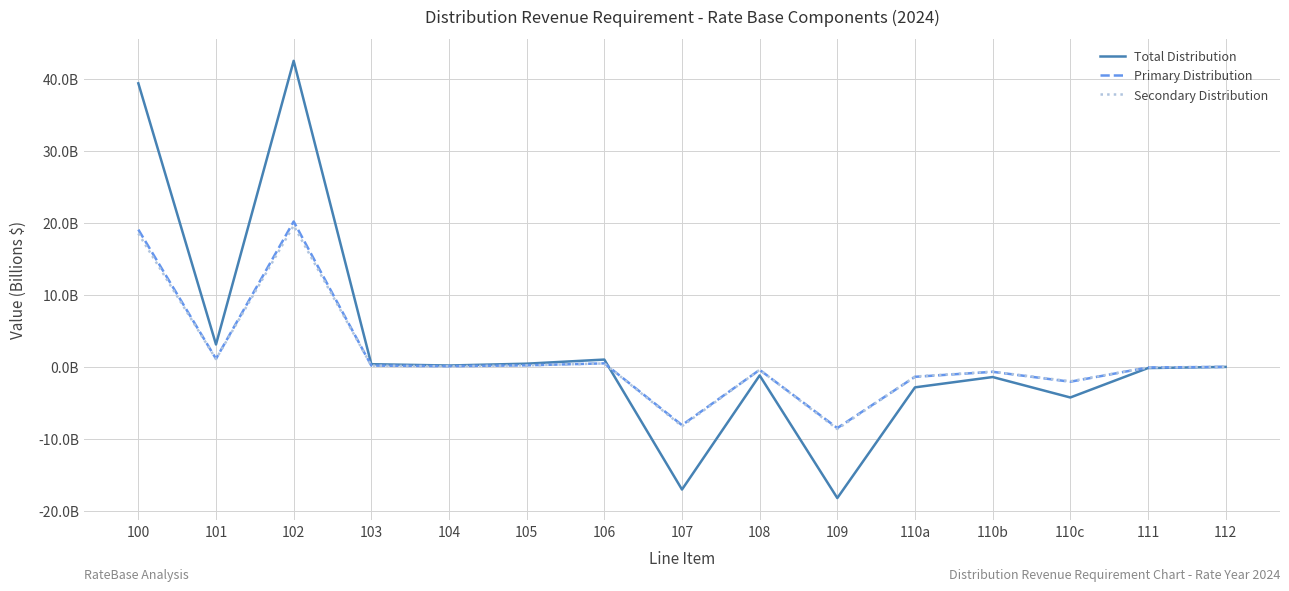

Does the chart display data point markers on the line(s)?

No